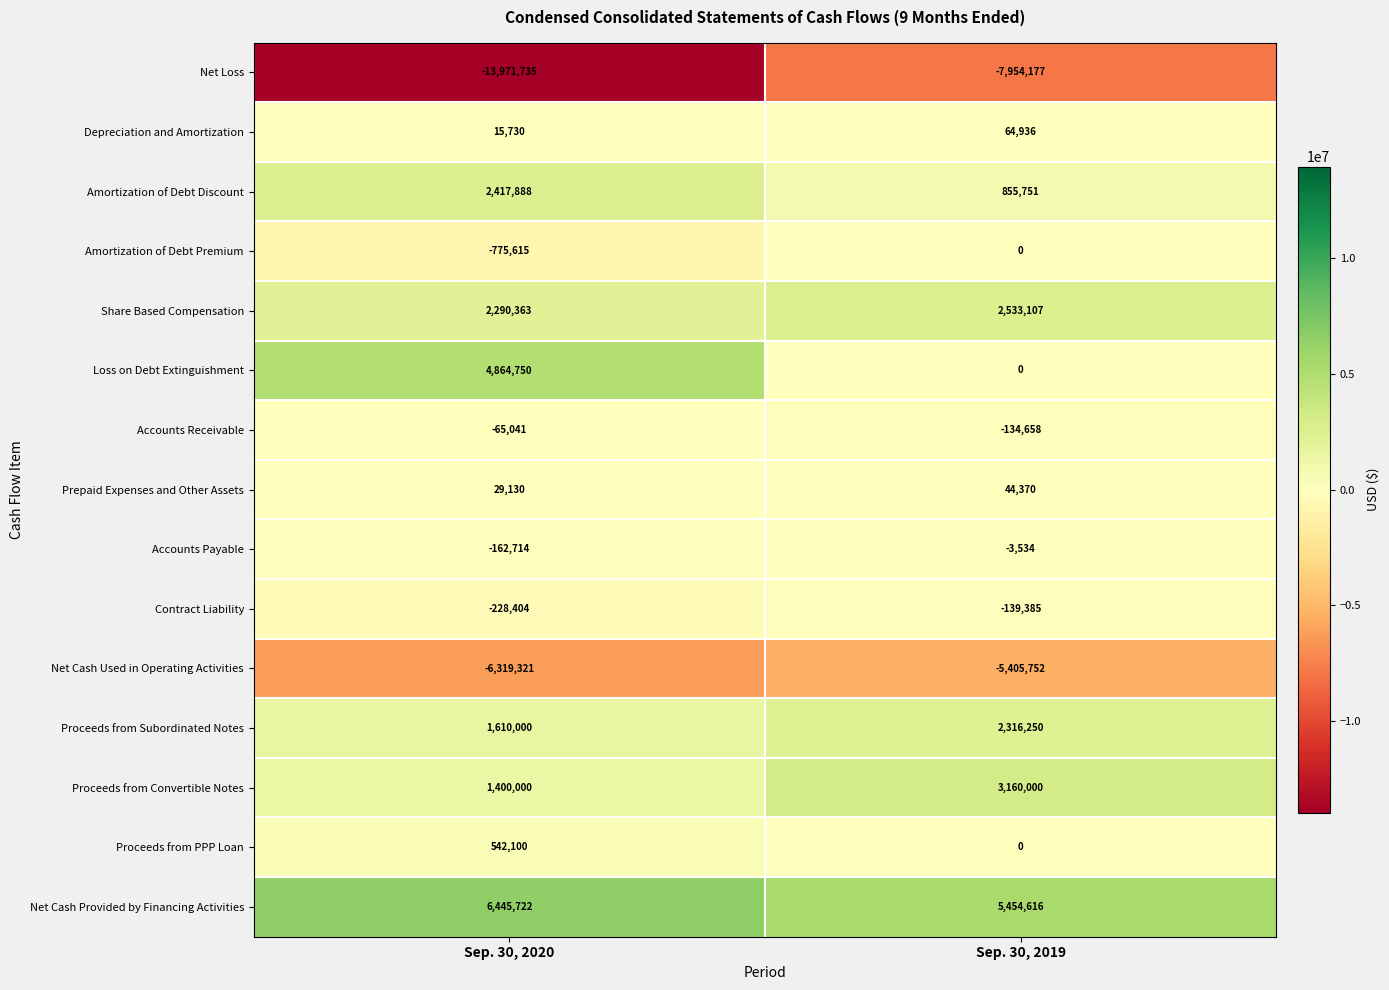

What is the spread (max minus min) of values at Sep. 30, 2019?

13408793